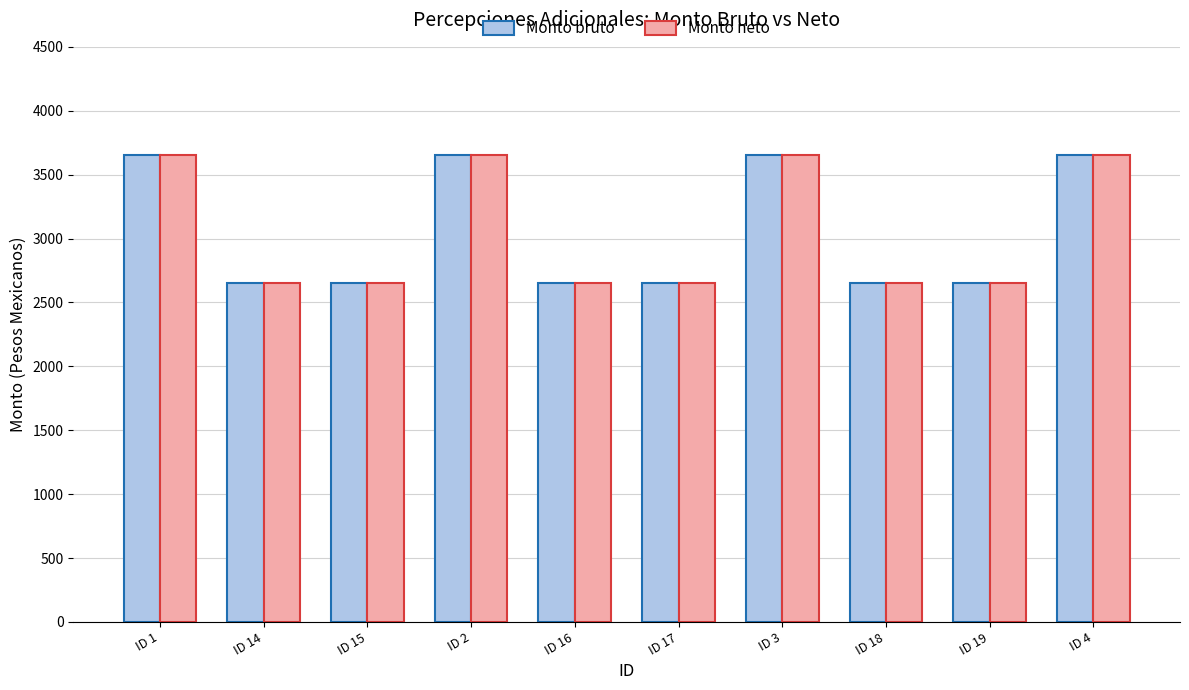

What position from the left is ID 16?

5